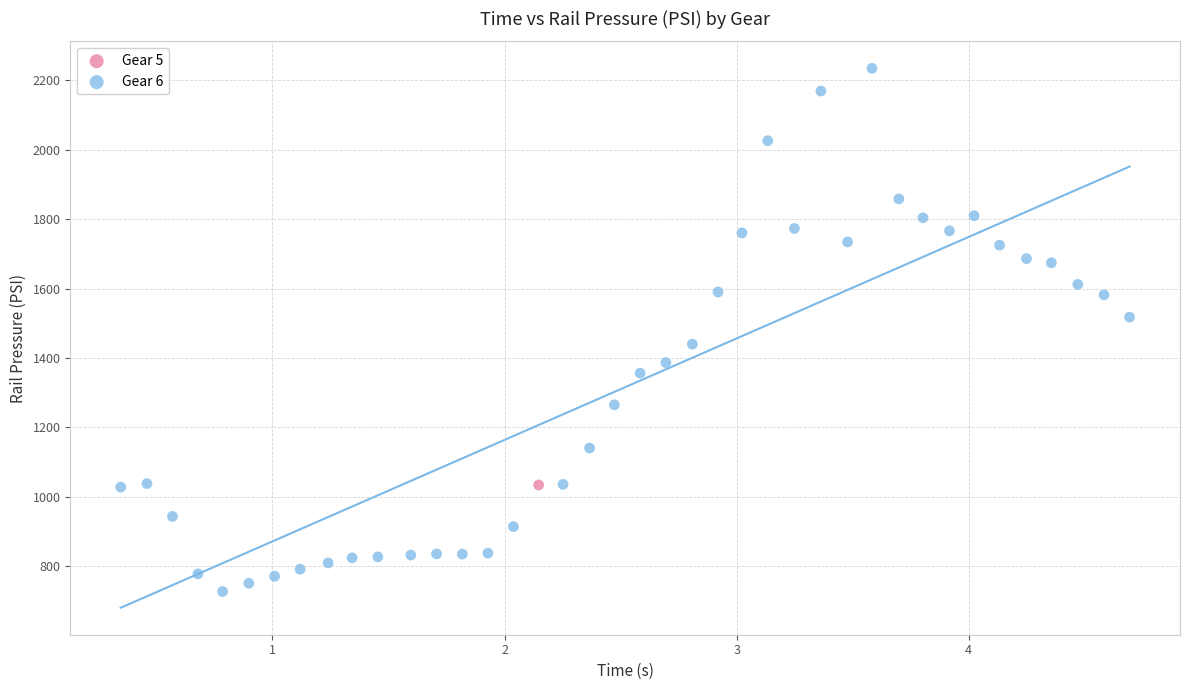

What are all the series names shown in the legend?

Gear 5, Gear 6